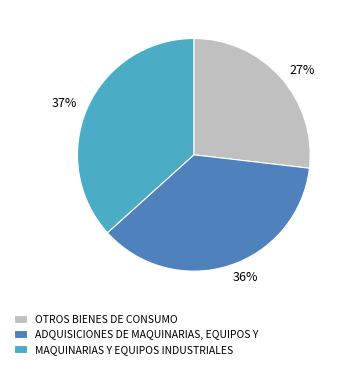

To the nearest percent, what portion does ADQUISICIONES DE MAQUINARIAS, EQUIPOS Y represent?

36%